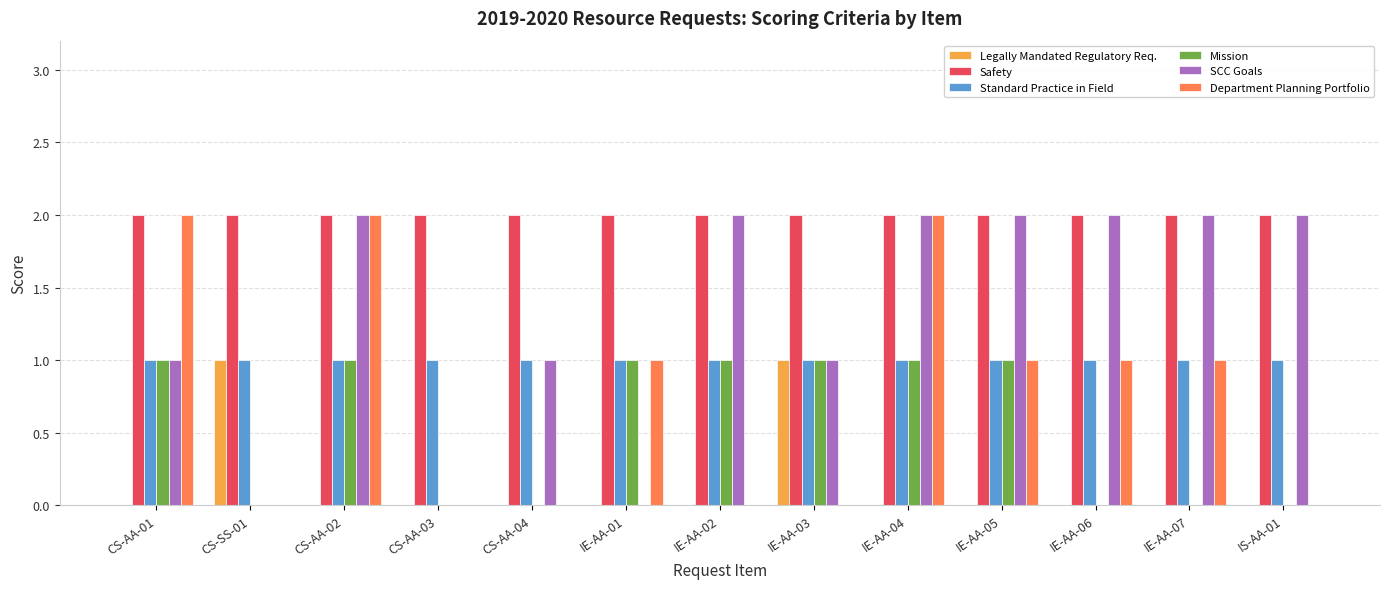

Is the value of Mission at CS-AA-03 greater than the value of Standard Practice in Field at CS-AA-01?

No